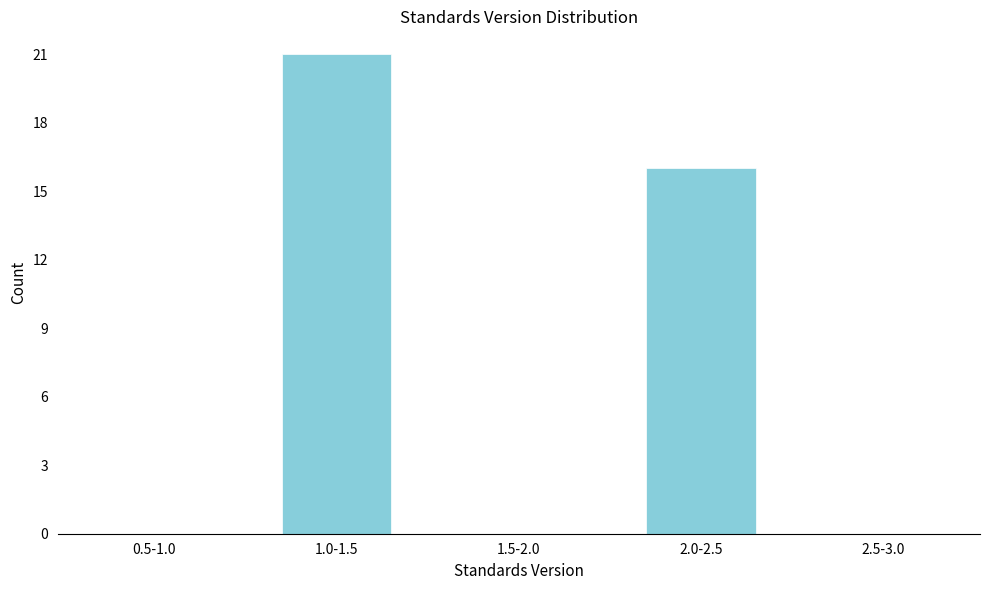

Reading right to left, what are all the values shown in this chart?

2.5-3.0=0	2.0-2.5=16	1.5-2.0=0	1.0-1.5=21	0.5-1.0=0